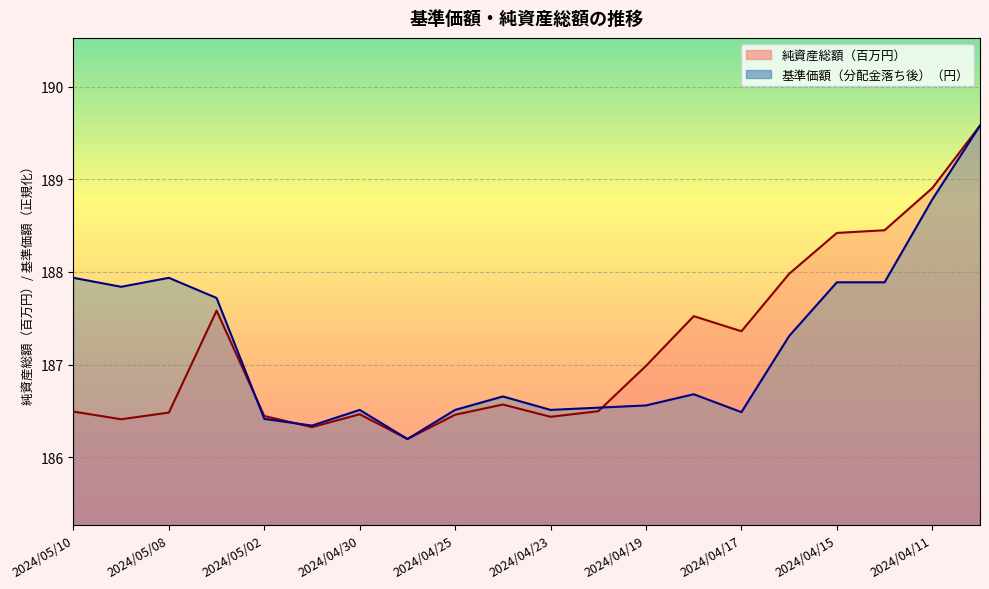

How many interior local peaks does the 基準価額（分配金落ち後）（円）_line series have?

4